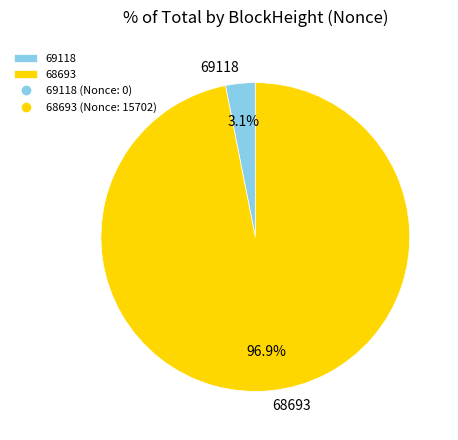

Which slice is the largest?

68693